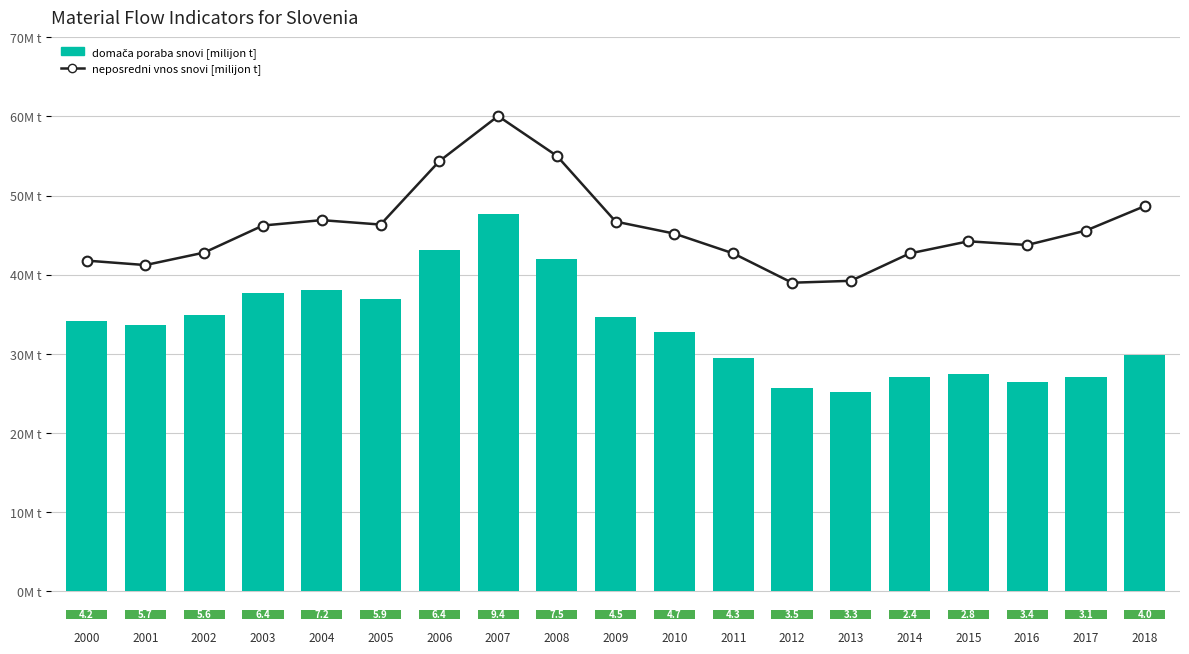

Is it true that neposredni vnos snovi [milijon t] equals 11.6 at 2?

False